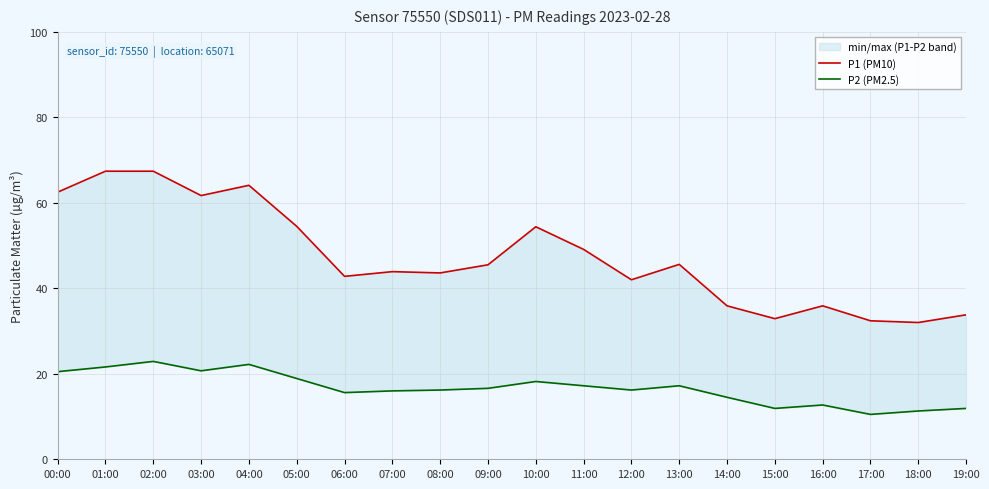

What is the difference between the maximum and second lowest values in the P2 (PM2.5) series?

11.6